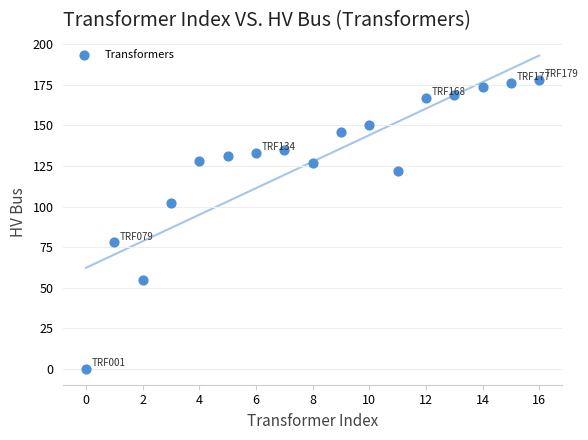

What is the range of Y values (max minus min)?

178